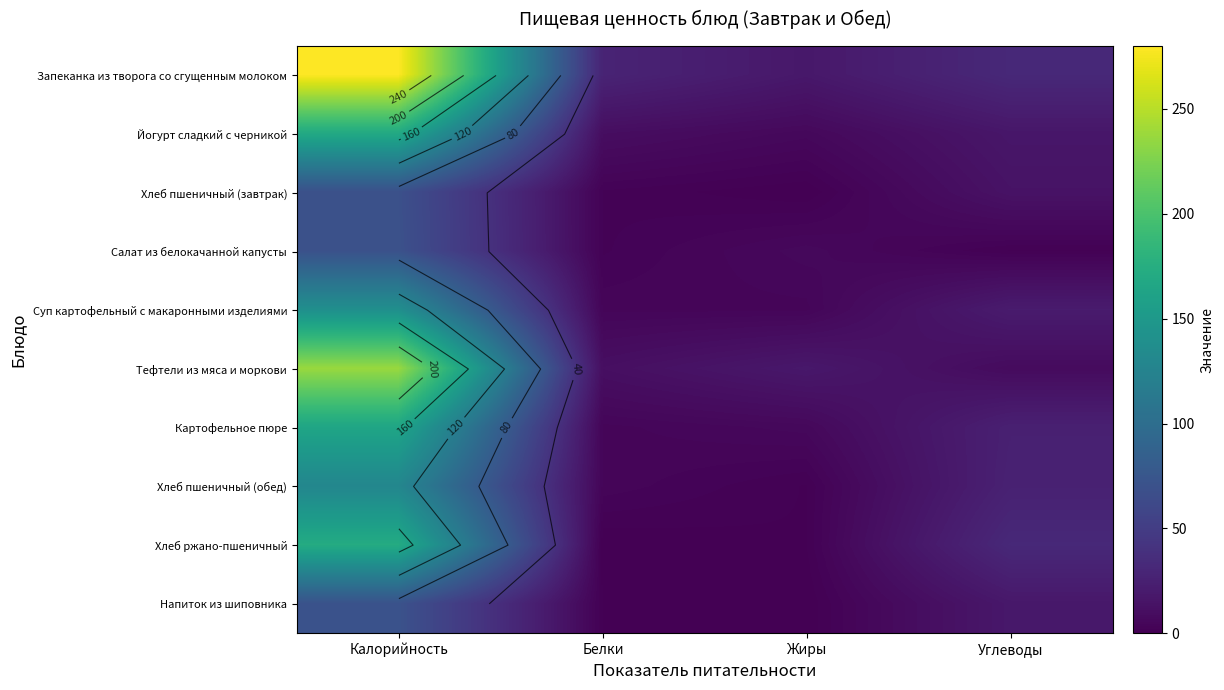

At which category does the chart reach its peak across all series?

Калорийность